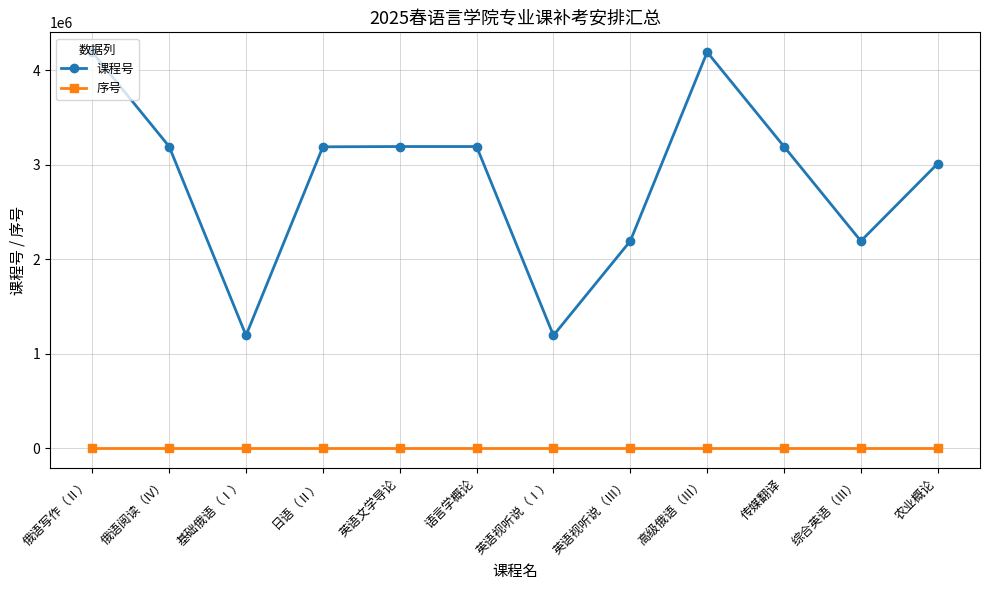

At which label is 课程号 closest to 2693558?

农业概论